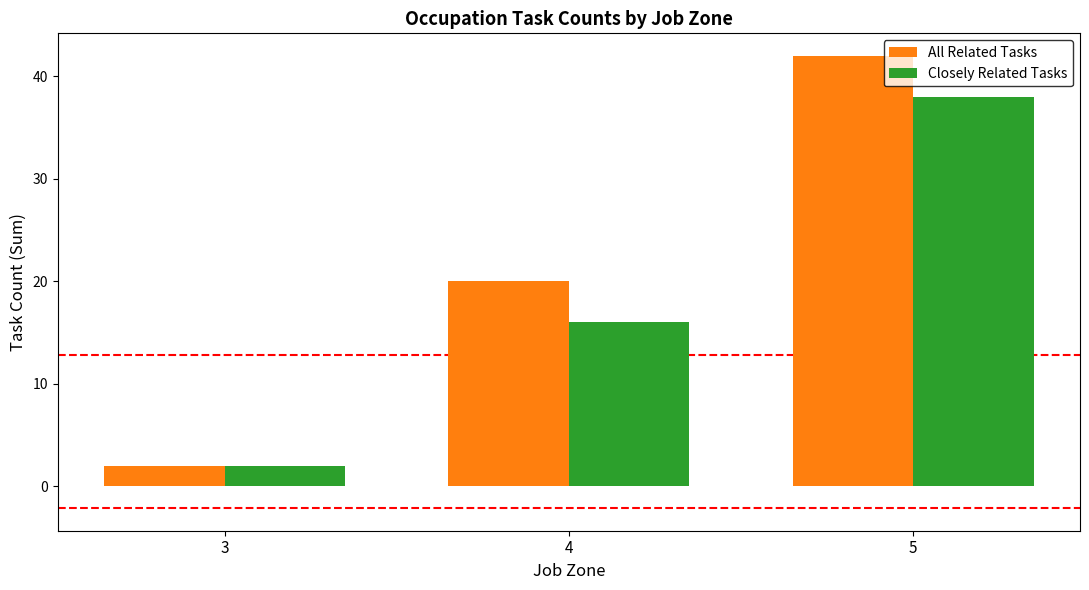

Rank the categories by Closely Related Tasks value from highest to lowest.

5, 4, 3